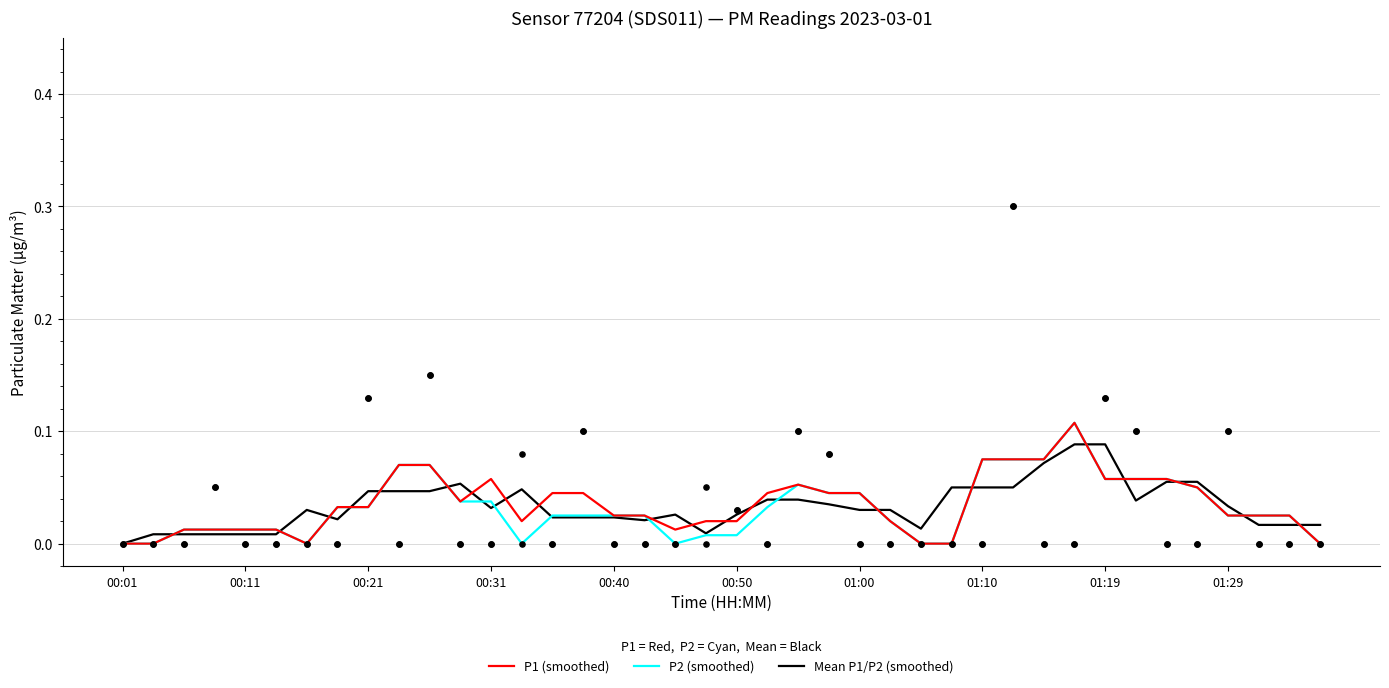

Which series has the largest Y range (max minus min)?

P1 (smoothed)